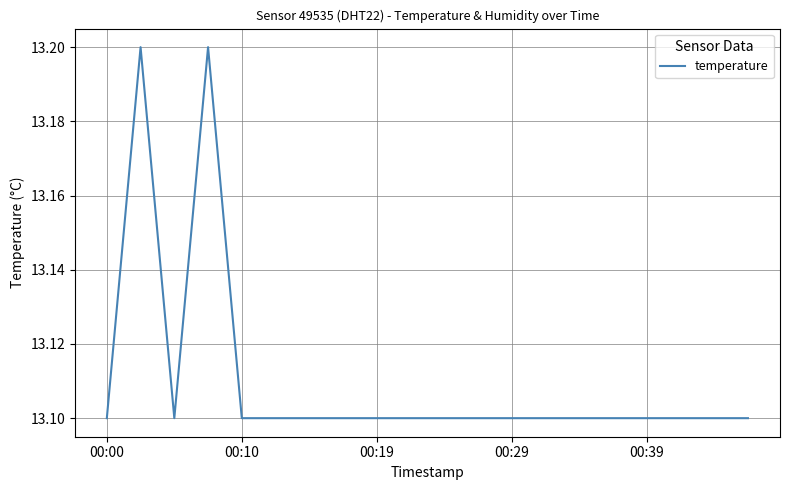

What is the smallest value displayed?

13.1